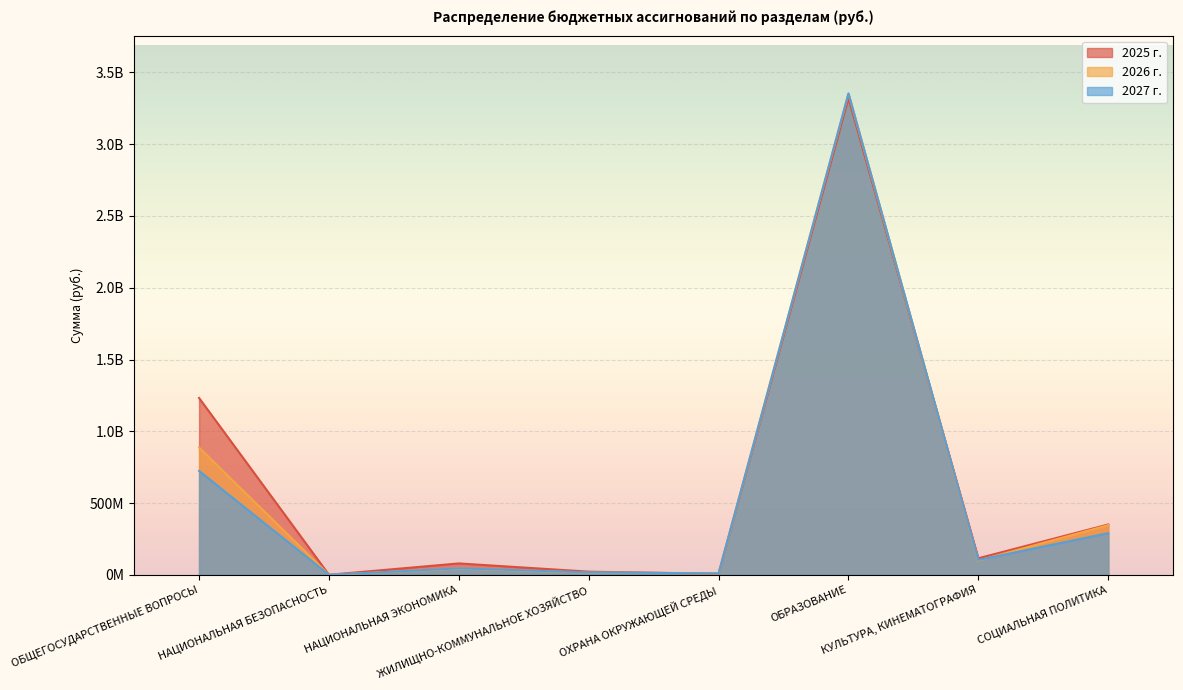

How many interior local valleys does the 2026 г. series have?

3